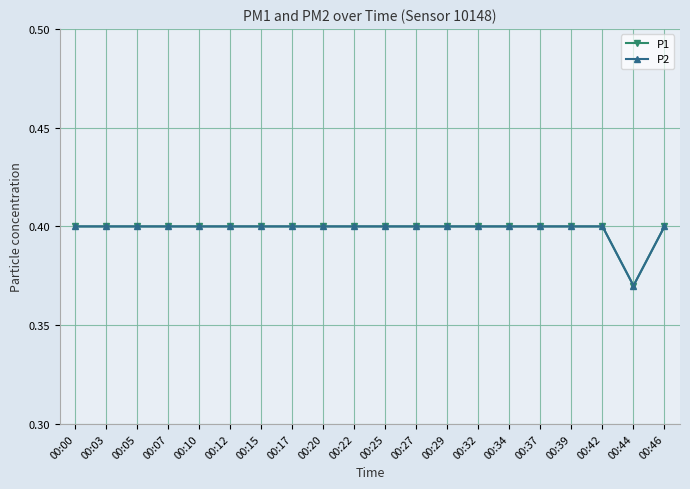

True or false: P1 has more than 2 interior local peaks.

False